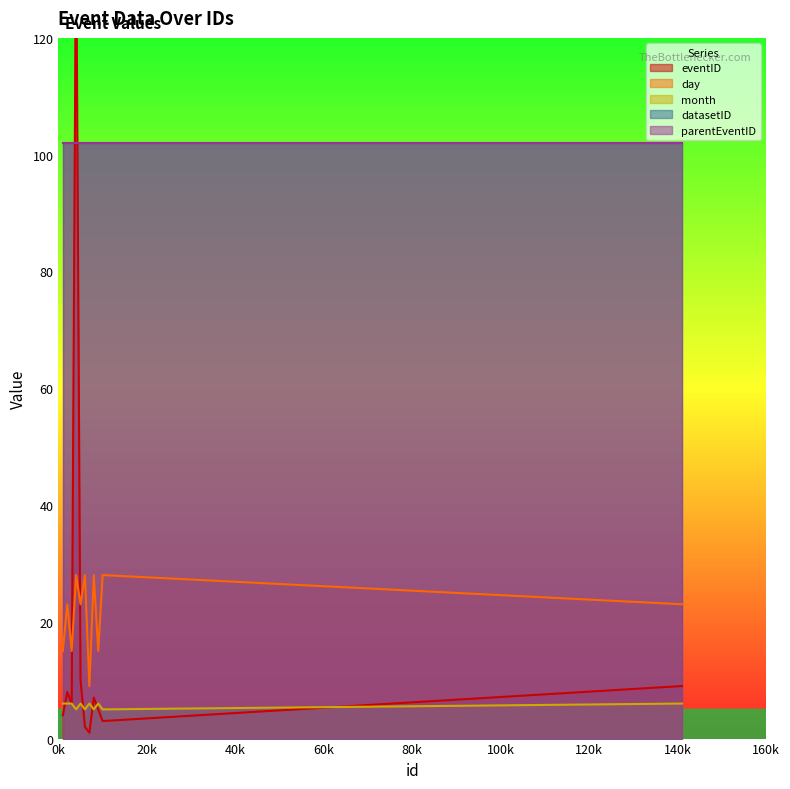

Where is the first local minimum for day?

3